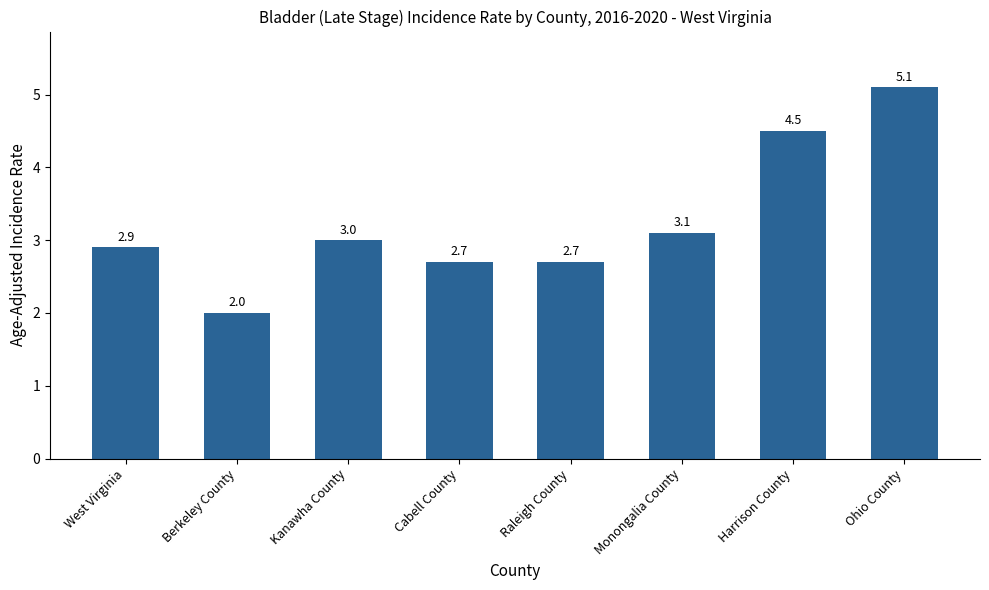

What is the label of the 7th bar from the left?

Harrison County